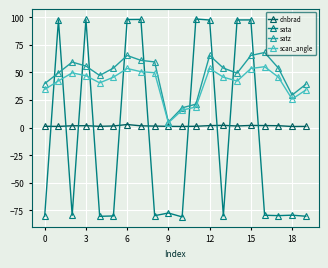

In dnbrad, how many points are higher than both neighbors (excluding endpoints)?

4